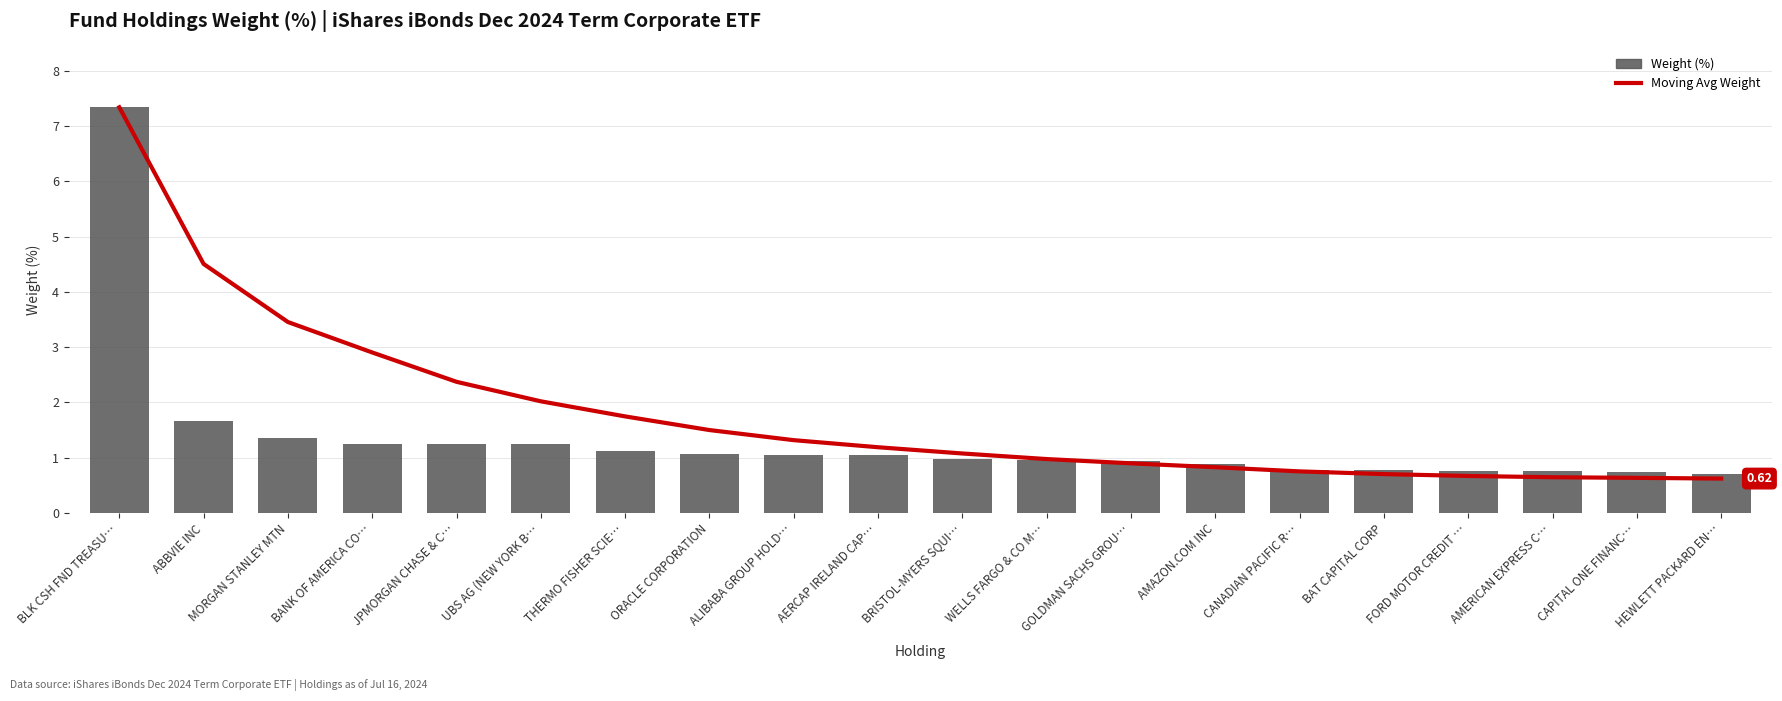

The value of Weight (%) at AMERICAN EXPRESS C… is 1.3. True or false?

False